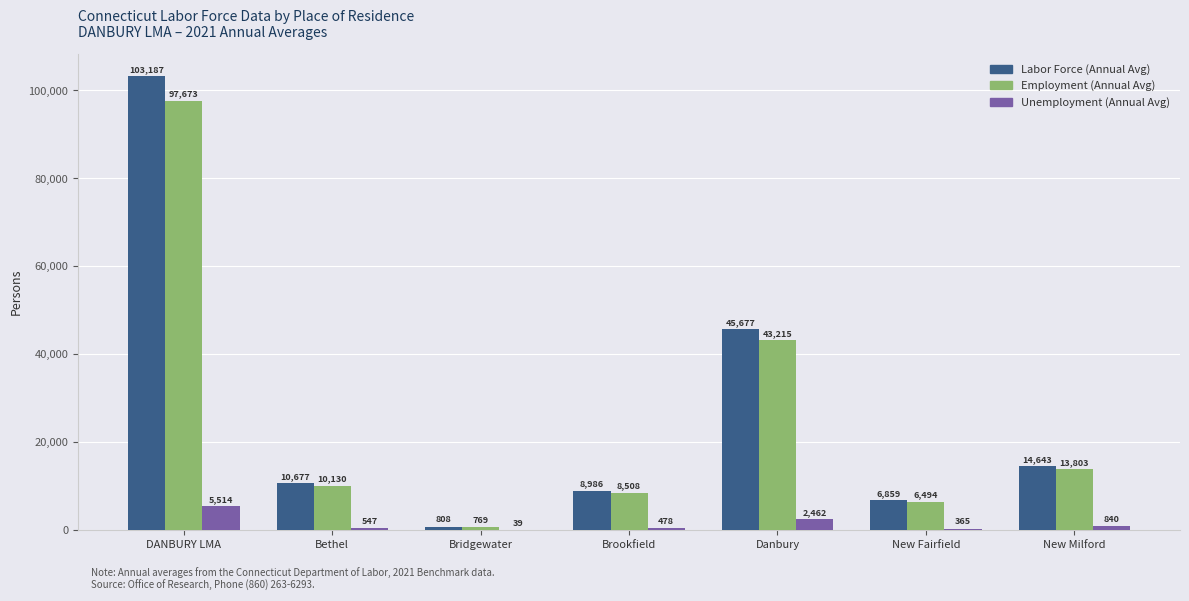

What is the highest value of the Labor Force (Annual Avg) series?

103187